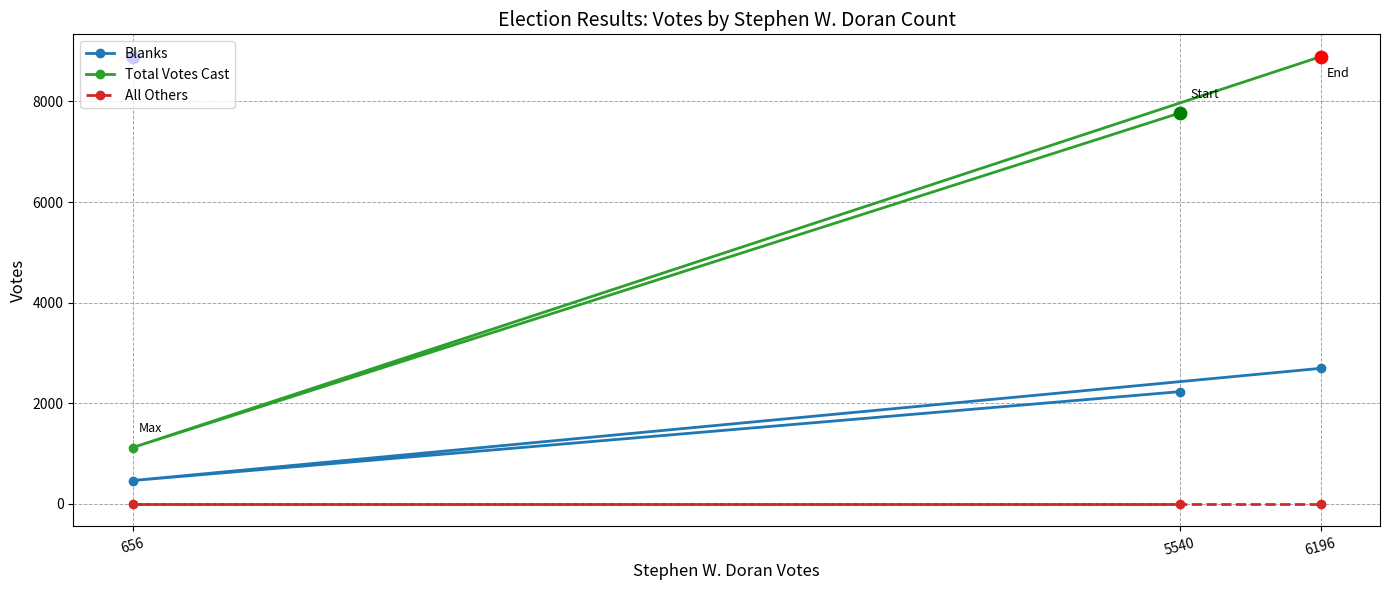

Which series has the largest total across all categories?

Total Votes Cast